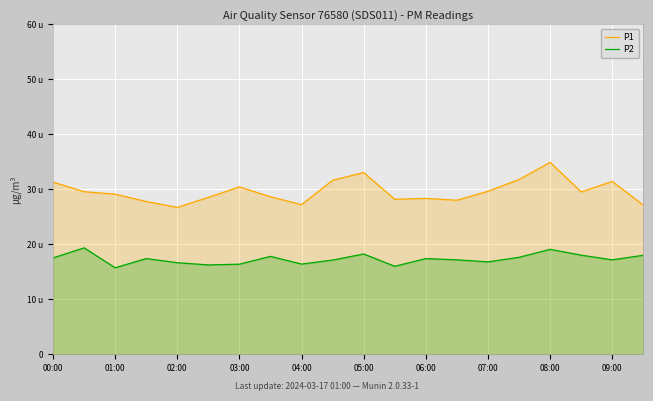

Reading left to right, what are all the values shown in this chart?

P1: 31.3	29.6	29.1	27.8	26.7	28.5	30.4	28.6	27.2	31.6	33.0	28.2	28.3	28.0	29.6	31.8	34.9	29.5	31.4	27.1
P2: 17.5	19.4	15.7	17.4	16.6	16.2	16.4	17.8	16.4	17.1	18.2	16.0	17.4	17.2	16.8	17.6	19.1	18.0	17.2	18.0